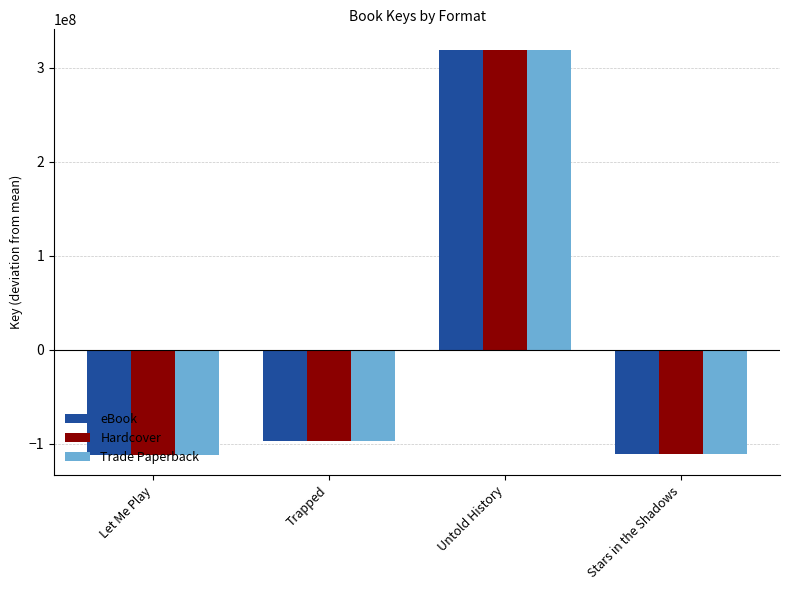

What is the difference between the second highest and second lowest values in the Hardcover series?

13856422